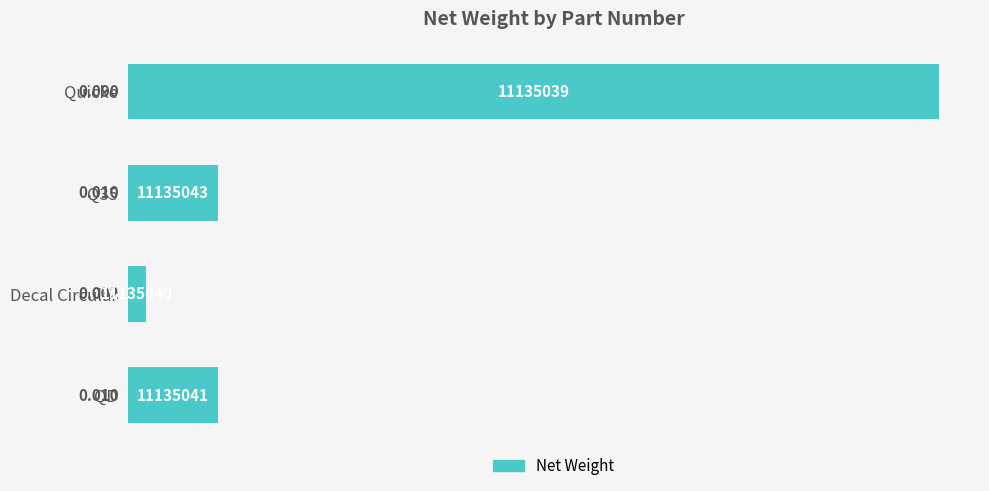

At which label is the value closest to 0?

Decal Circular